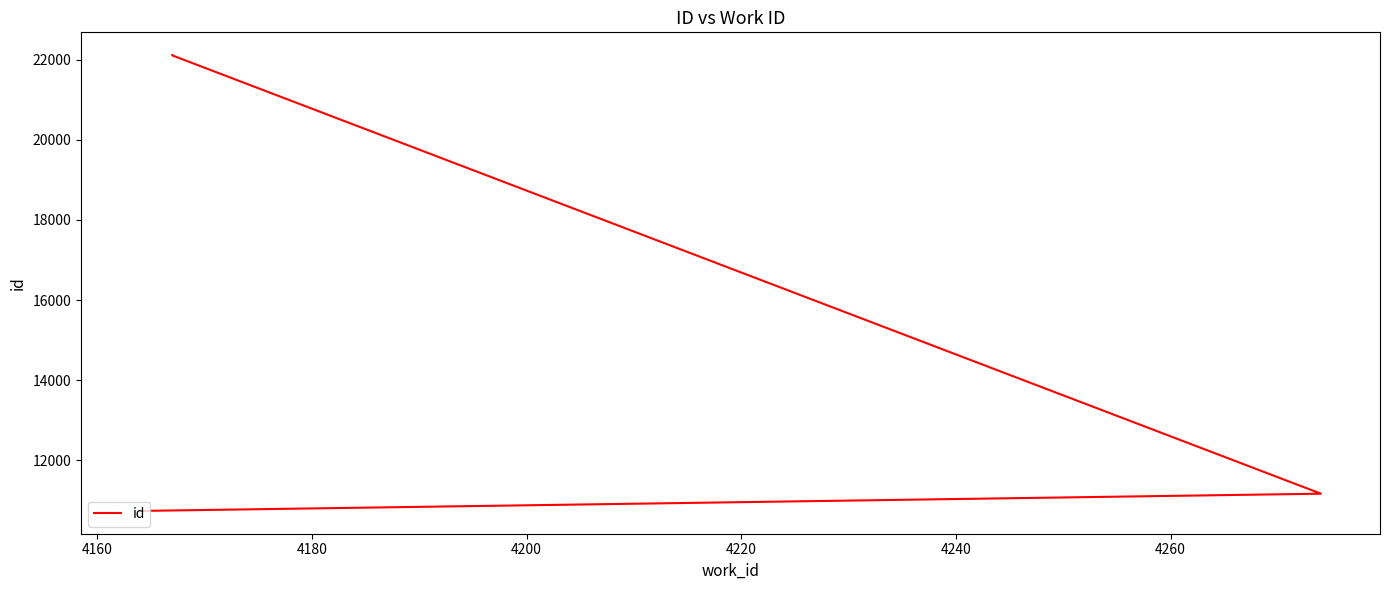

True or false: there are more than 2 points higher than both neighbors.

False